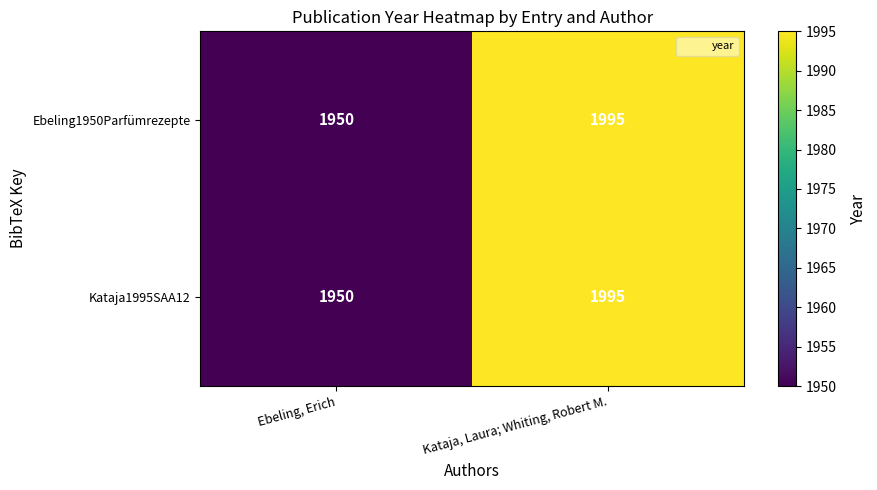

How many categories are shown in the chart?

2